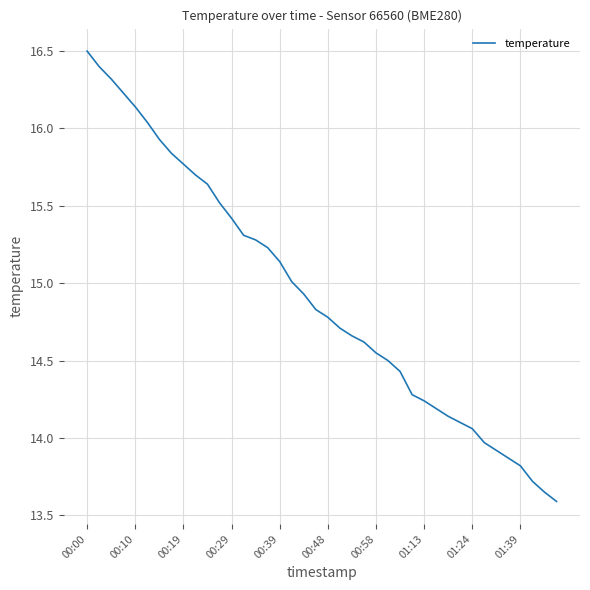

What is the minimum value shown in the chart?

13.6